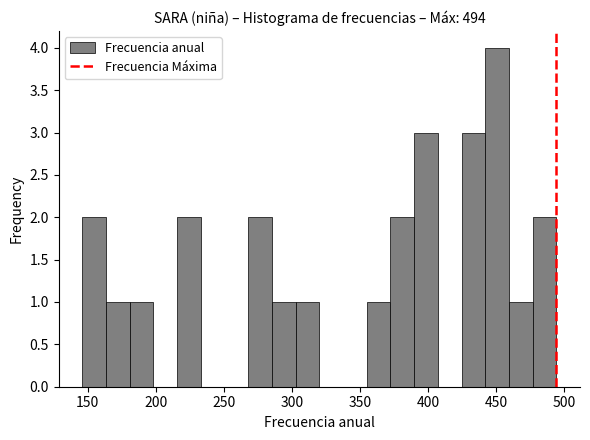

Around what value on the x-axis is the tallest bar? Give the approximate position of its centre, as read against the axis.

450